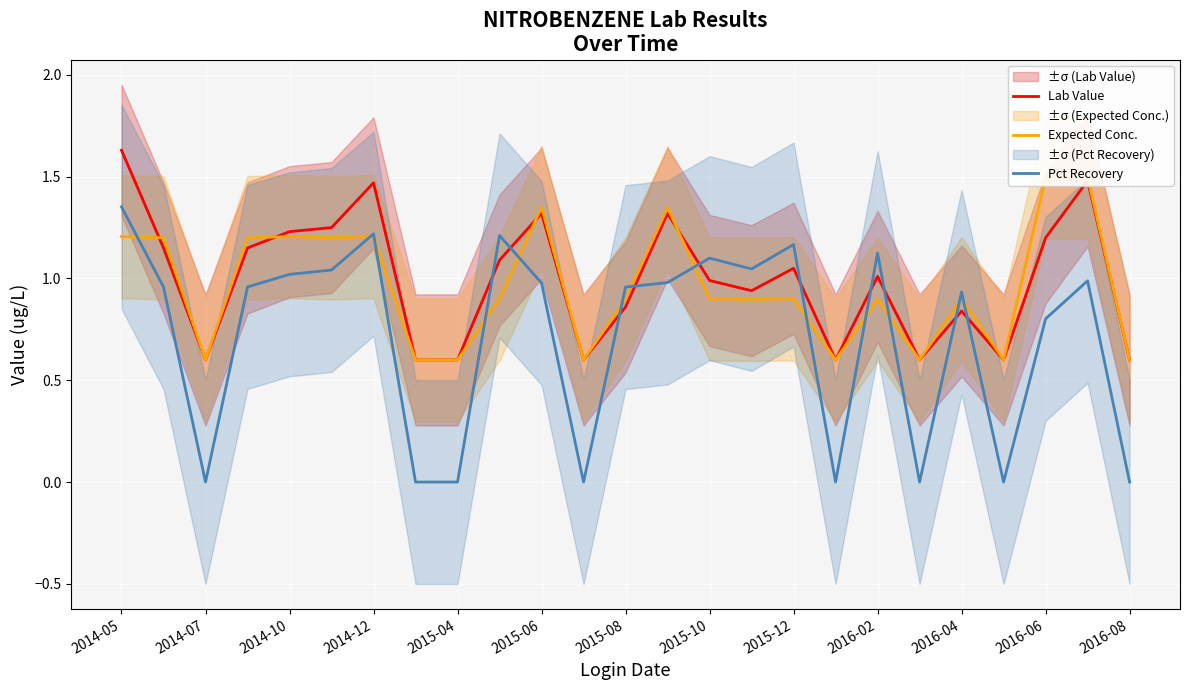

At how many categories does at least one series exceed 0?

25